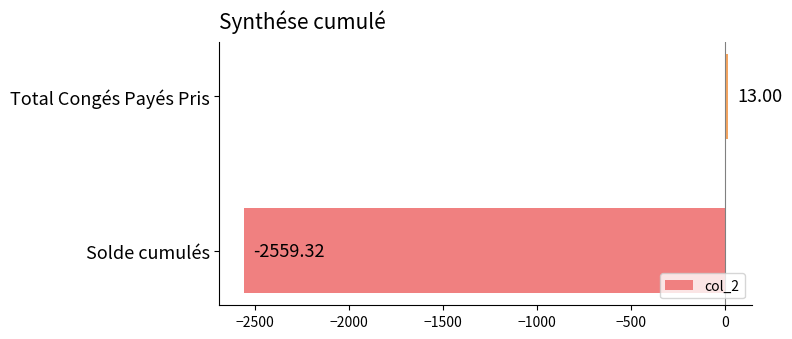

How many bars are there in total?

2